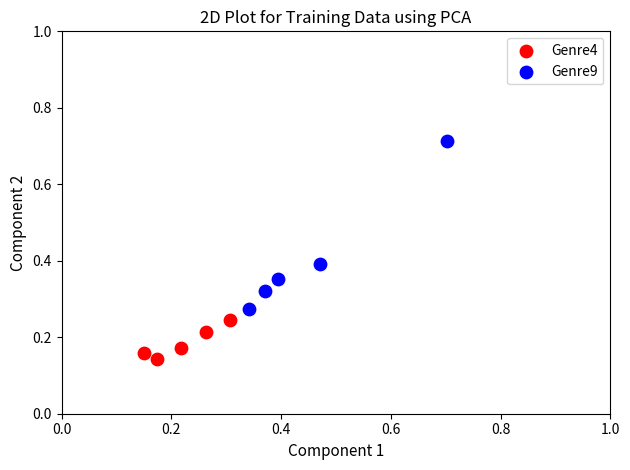

What are all the series names shown in the legend?

Genre4, Genre9